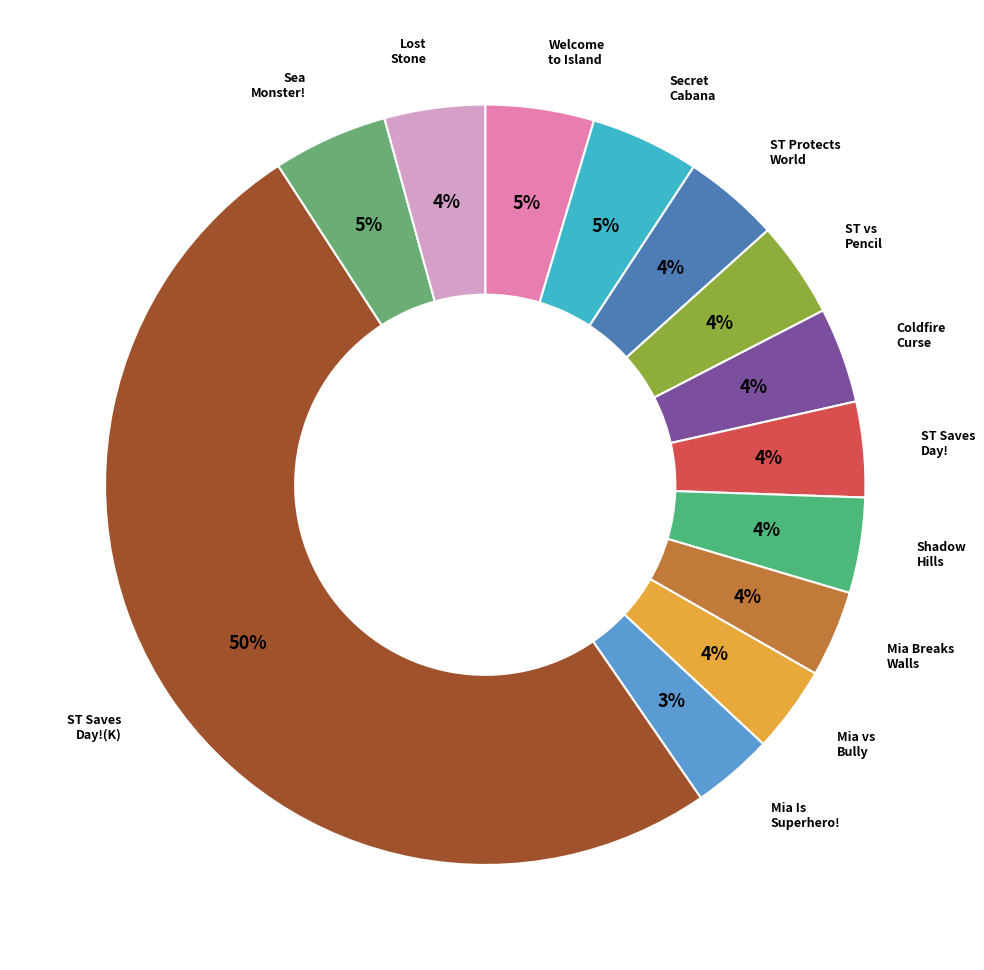

Which slice is the largest?

Super Turbo Saves the Day! (Kirby)